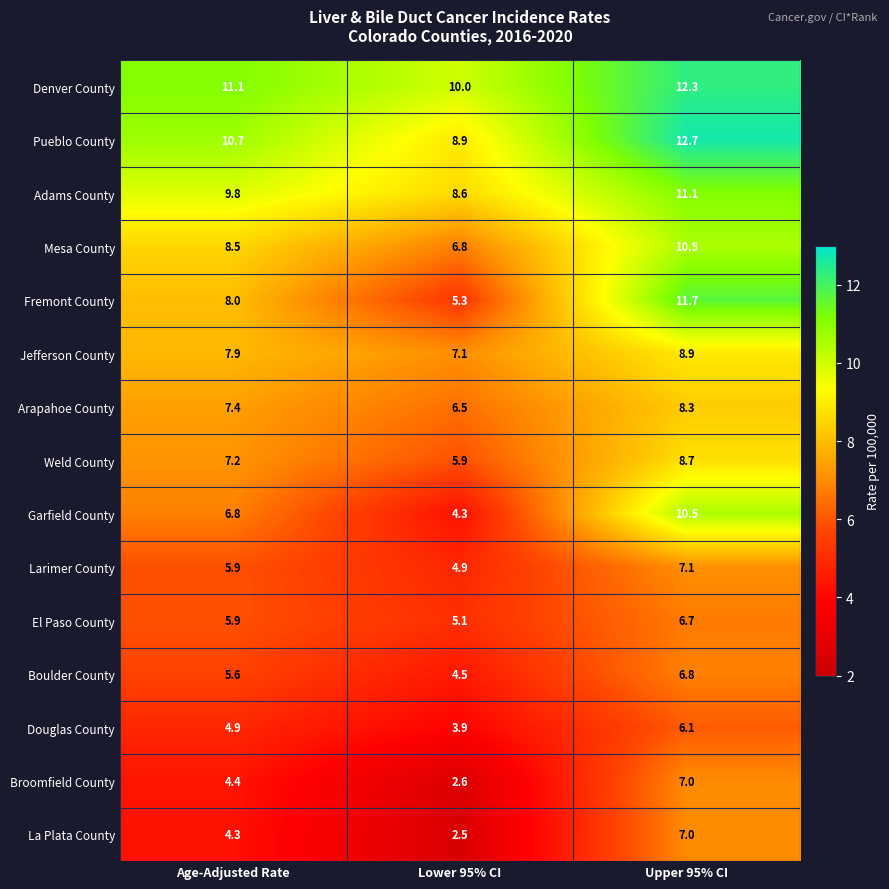

What is the difference between the maximum and second lowest values in the Denver County series?

1.2